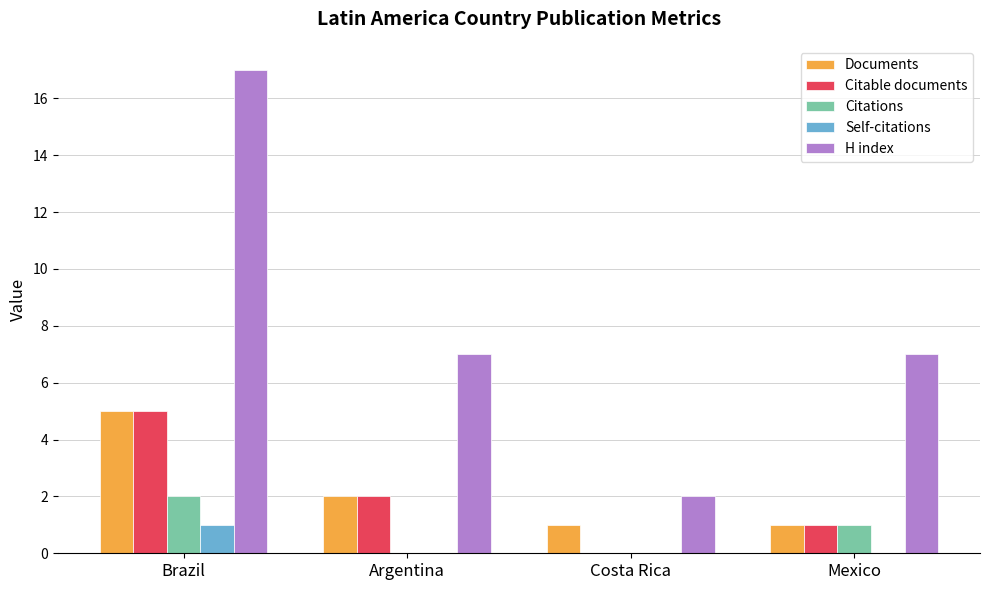

What is the sum of the Citations values at Costa Rica and Mexico?

1